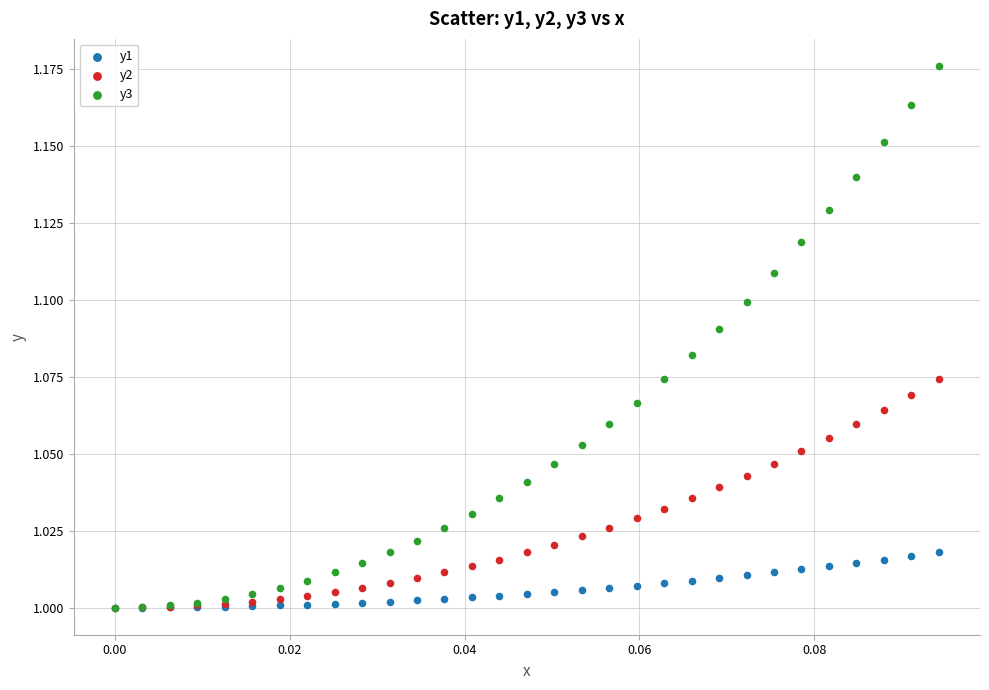

What are all the series names shown in the legend?

y1, y2, y3